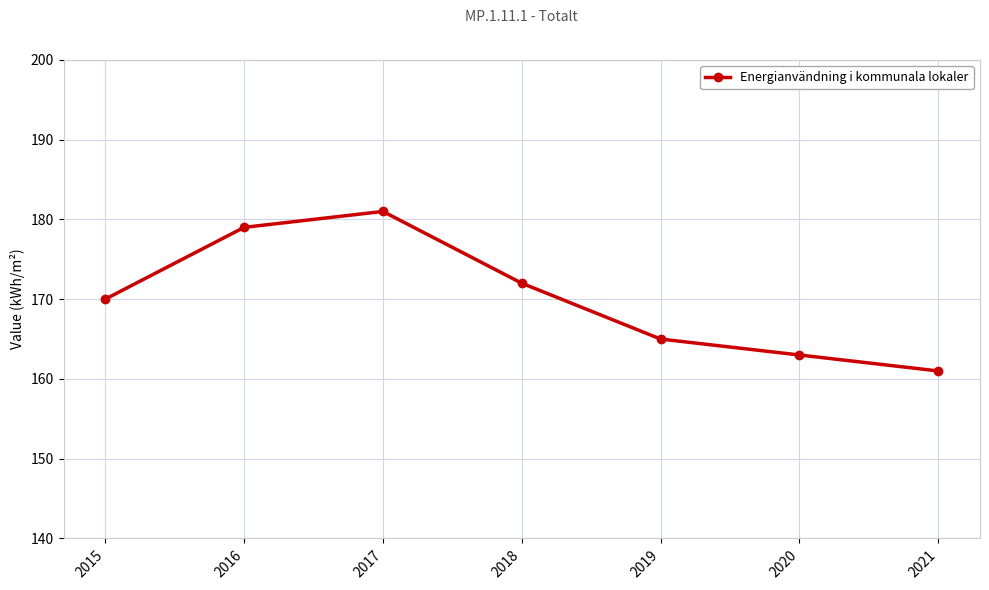

Reading left to right, extract all data points from this chart.

2015=170	2016=179	2017=181	2018=172	2019=165	2020=163	2021=161